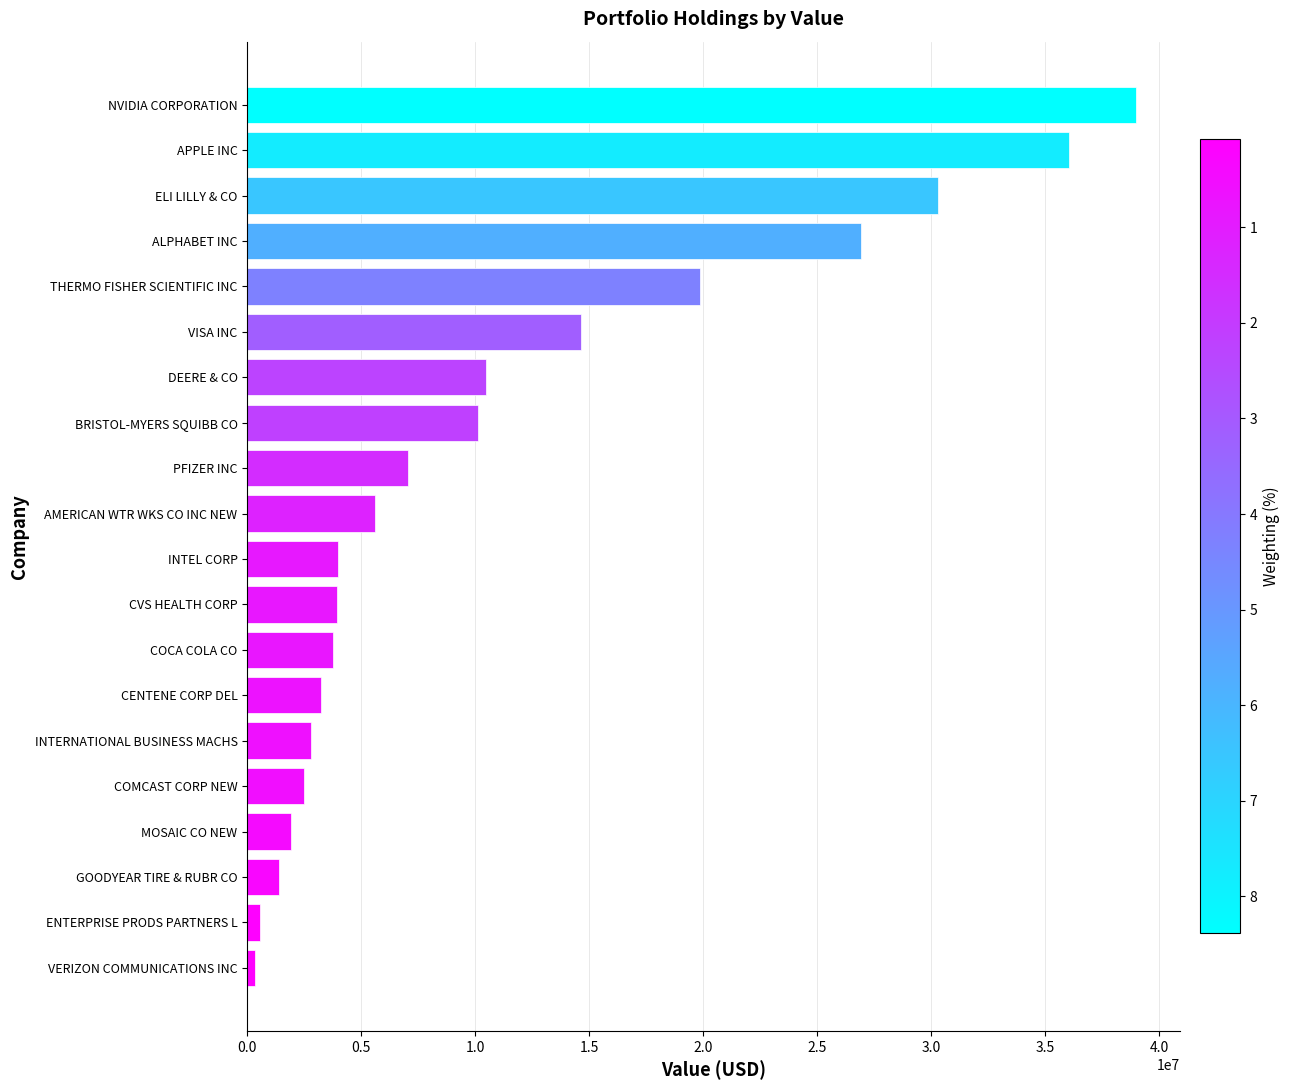

What is the difference between the second highest and second lowest values?

35462774